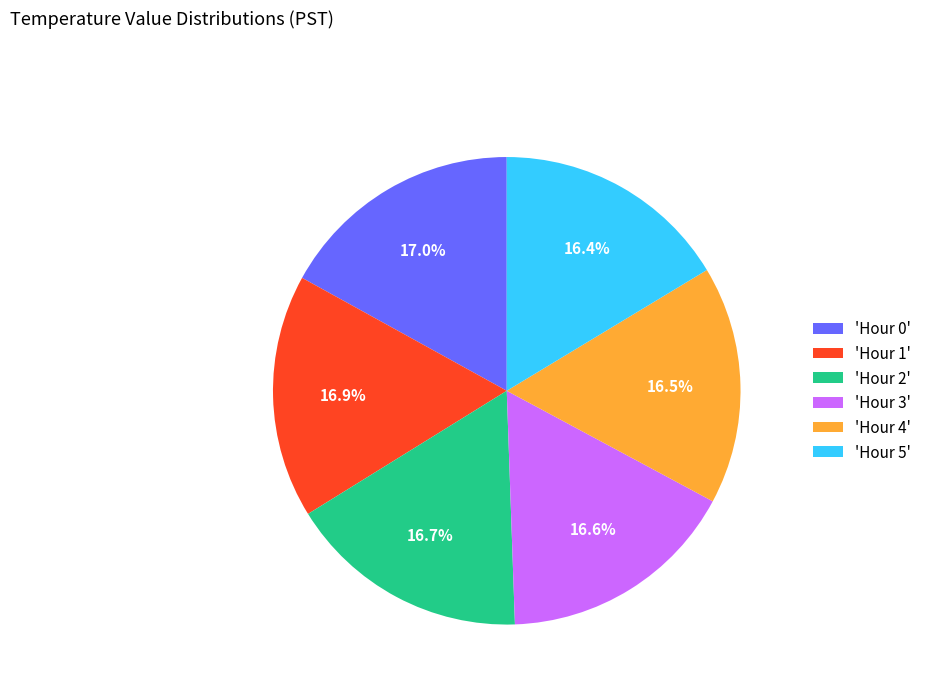

Does 'Hour 1' account for over 50% of the chart?

No